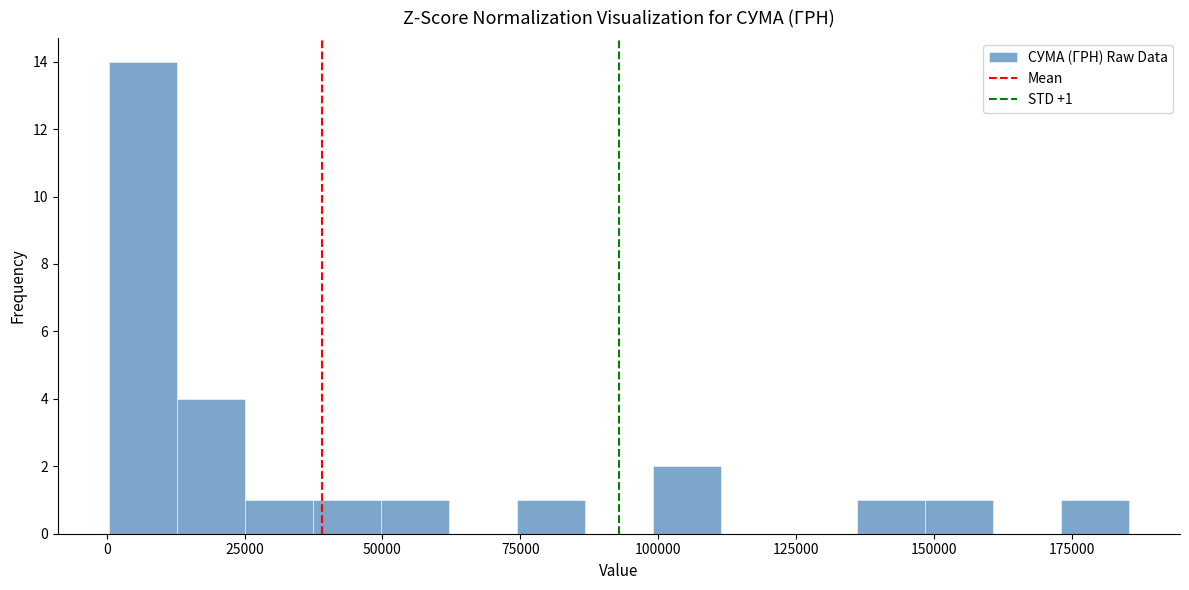

Read against the x-axis, roughly where is the centre of the tallest bar?

5000